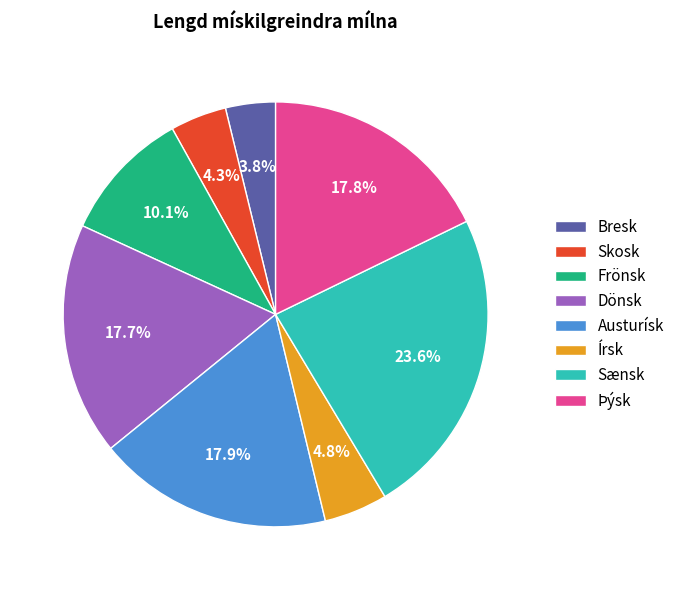

Is there any slice that represents more than half of the pie?

No